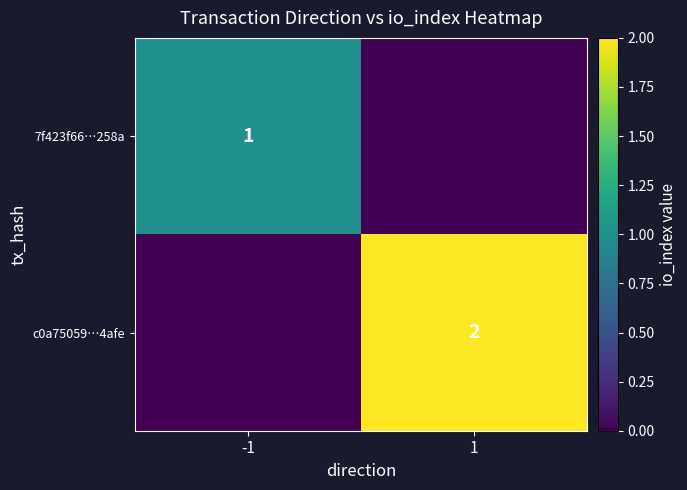

Between -1 and 1, which is larger?

-1